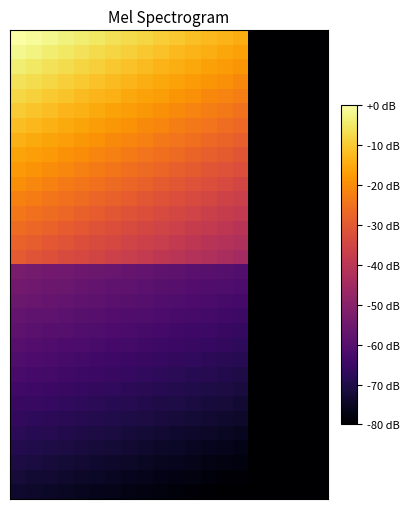

What is the minimum value shown in the chart?

-80.7